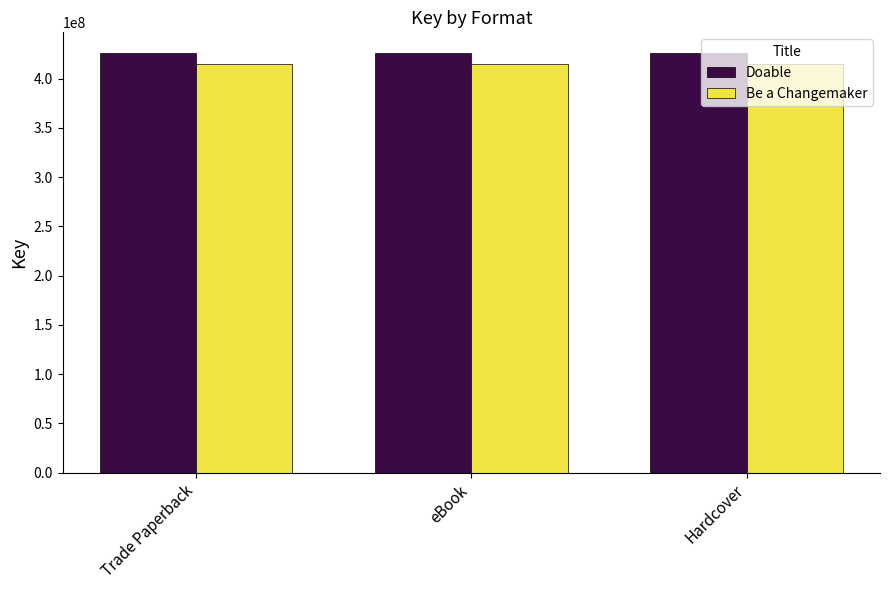

What is the smallest value displayed?

414428143